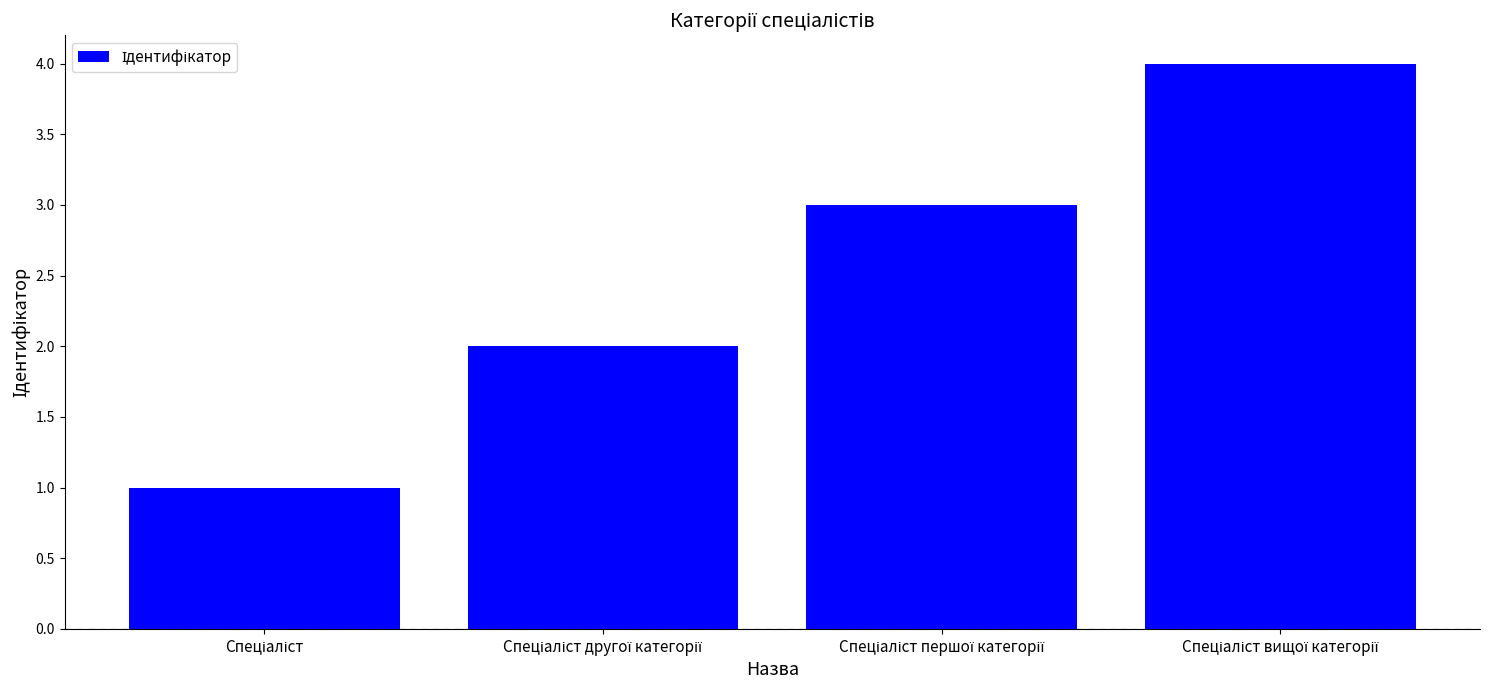

What is the difference between the maximum and minimum values?

3